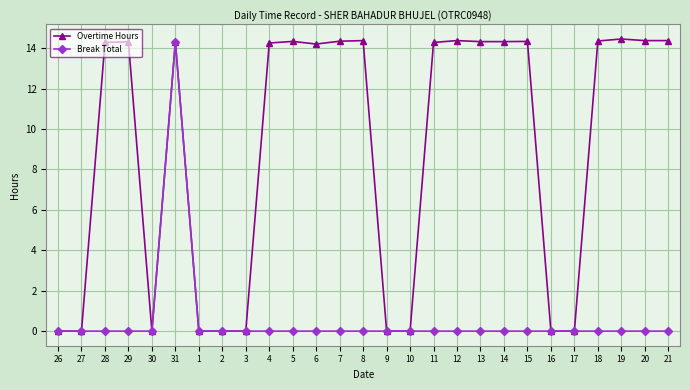

True or false: Overtime Hours has a value of 8.9 at 12.

False